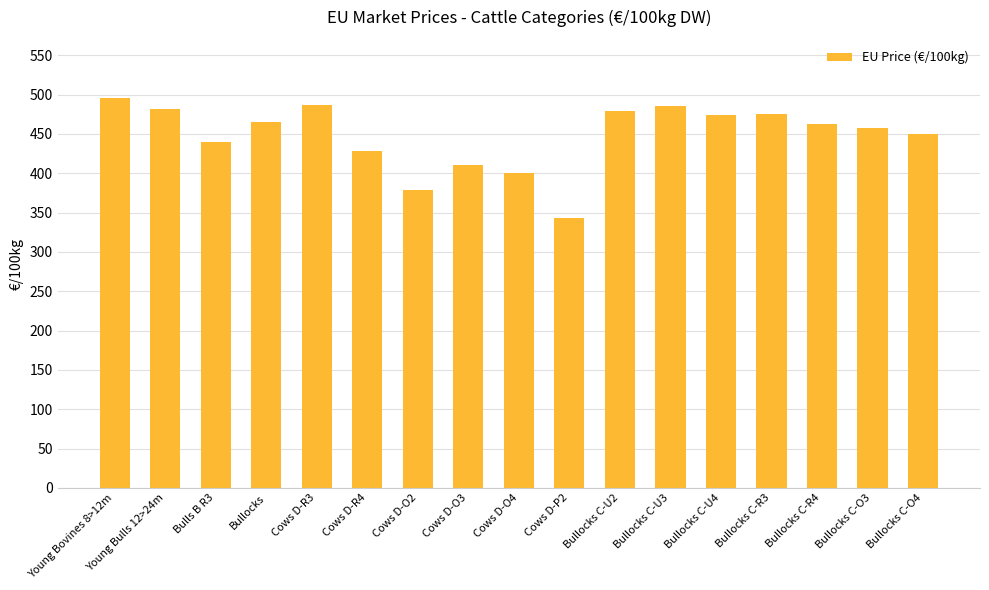

What is the difference between the maximum and minimum values?

152.2